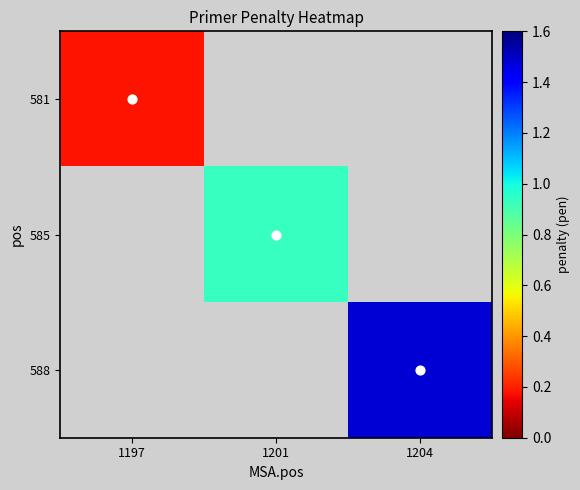

List the labels in order of 588 value, smallest first.

1197, 1201, 1204